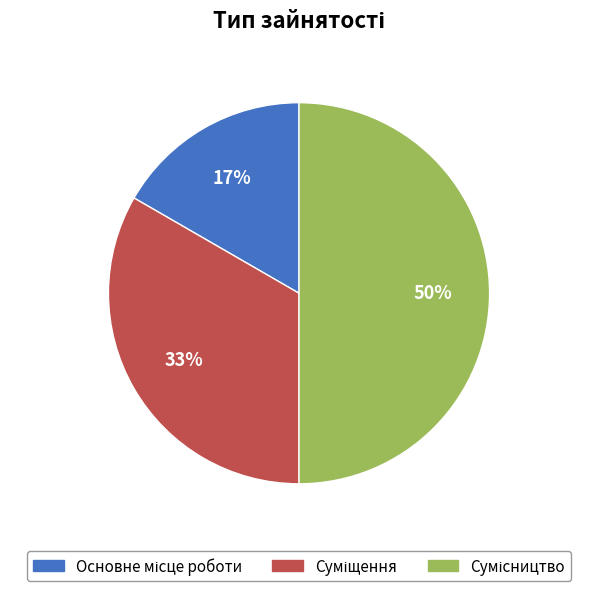

Is it true that Сумісництво is 43% of the pie?

False